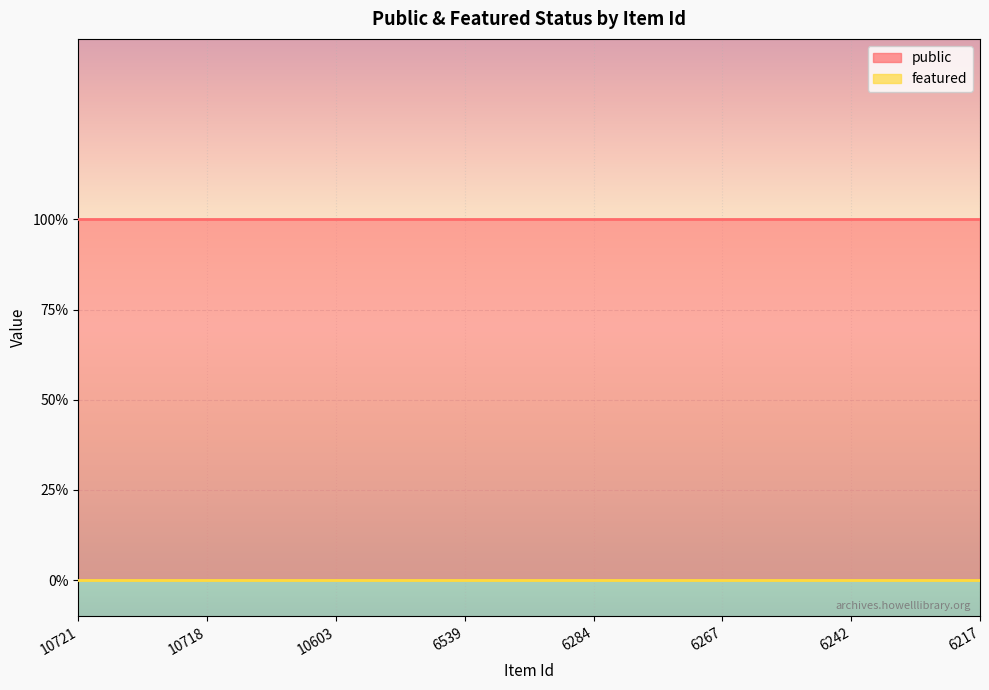

Where is public nearest to the value 1?

10721